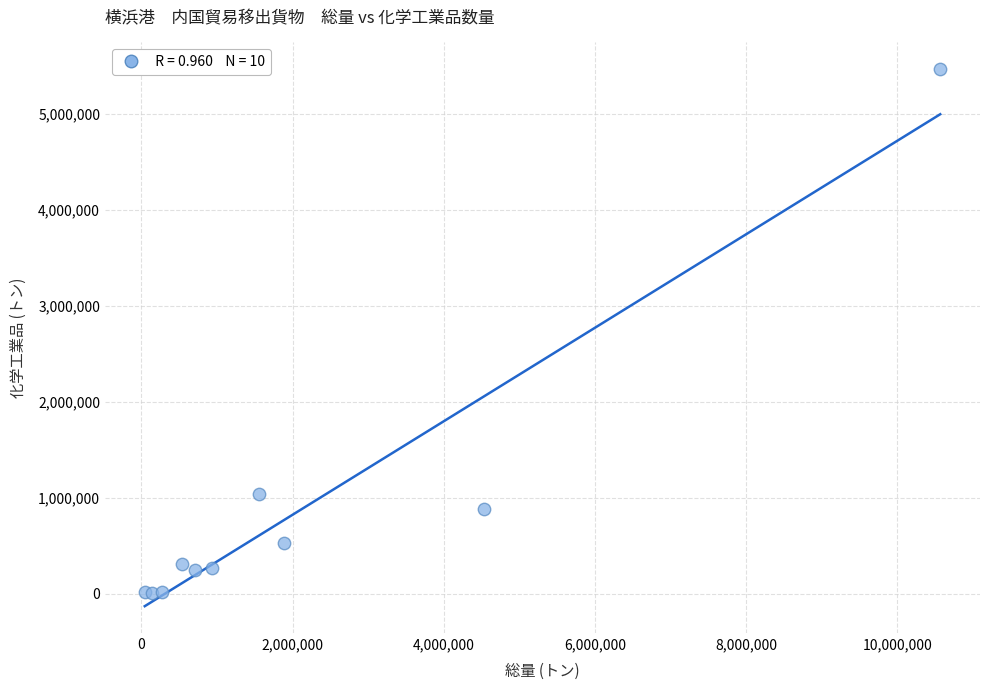

What Y value in the scatter plot is closest to 2733965?

1042085